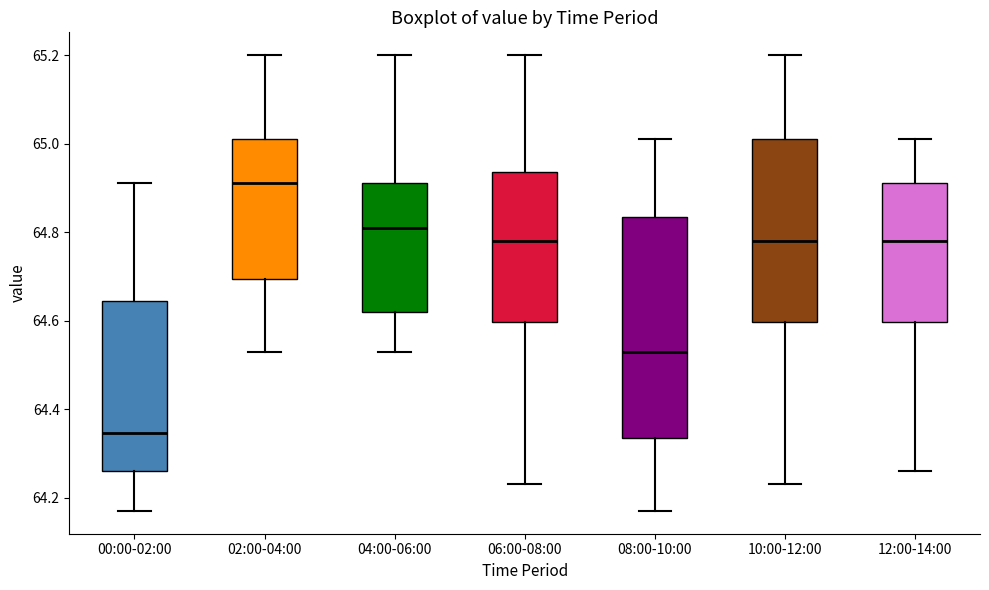

Reading left to right, read every box against the y-axis: the position of its median line, the range the box covers, and the ends of its whiskers. The values are not printed on the chart, so give them approximately, as read against the axis.

00:00-02:00: median 64.34, box 64.26 to 64.64, whiskers 64.18 to 64.92
02:00-04:00: median 64.92, box 64.70 to 65.02, whiskers 64.54 to 65.20
04:00-06:00: median 64.82, box 64.62 to 64.92, whiskers 64.54 to 65.20
06:00-08:00: median 64.78, box 64.60 to 64.94, whiskers 64.24 to 65.20
08:00-10:00: median 64.54, box 64.34 to 64.84, whiskers 64.18 to 65.02
10:00-12:00: median 64.78, box 64.60 to 65.02, whiskers 64.24 to 65.20
12:00-14:00: median 64.78, box 64.60 to 64.92, whiskers 64.26 to 65.02